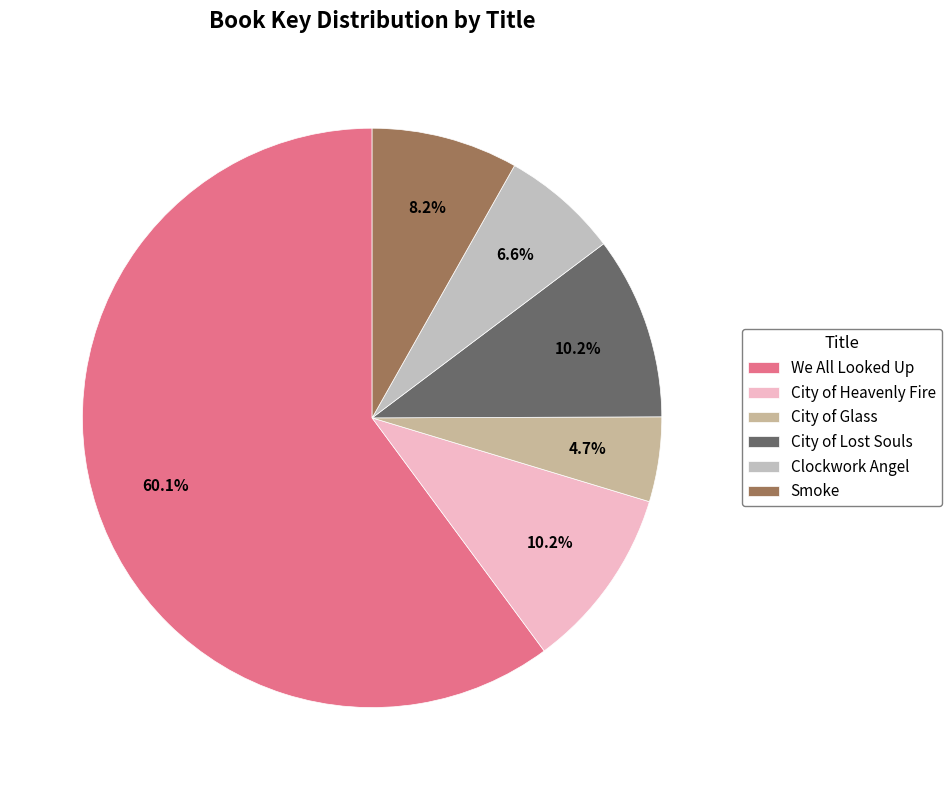

Is there any slice that represents more than half of the pie?

Yes